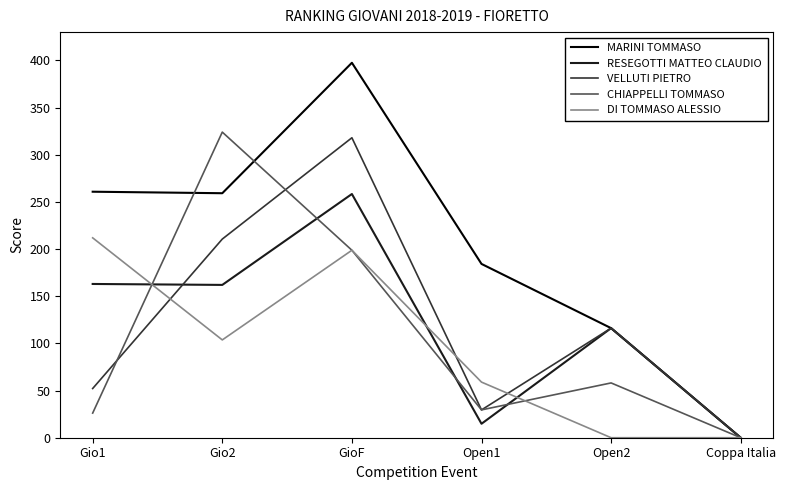

What is the sum of the MARINI TOMMASO values at Open1 and Gio1?

445.1